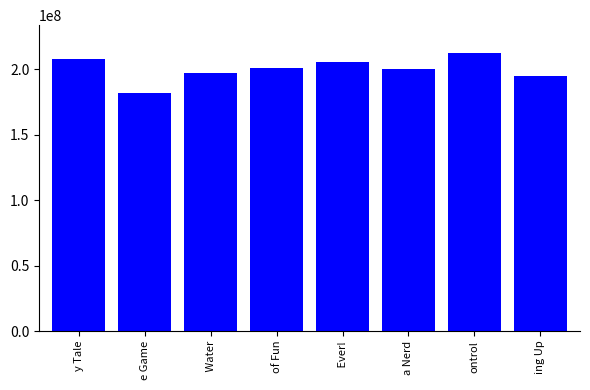

The chart shows a value of 200820109 at of Fun. True or false?

True